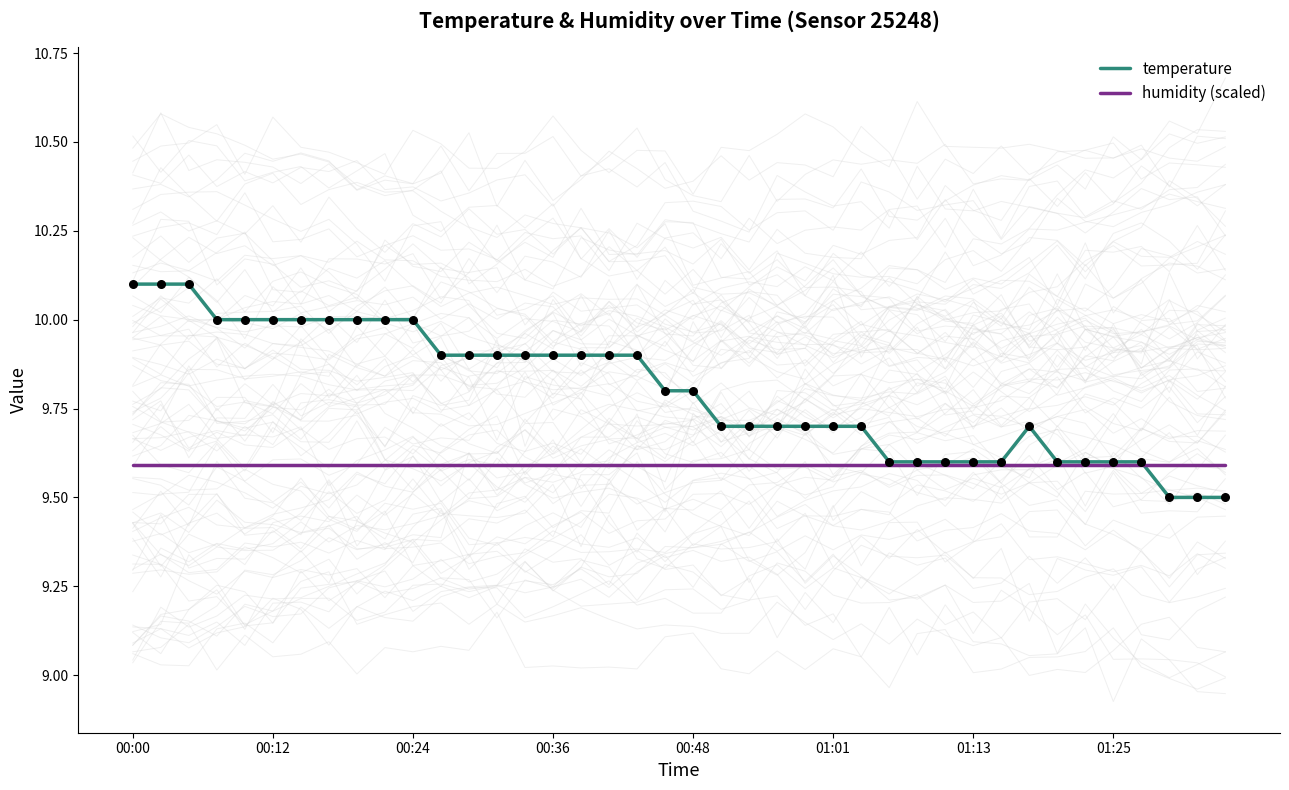

What is the total value across all series at 13?

19.5